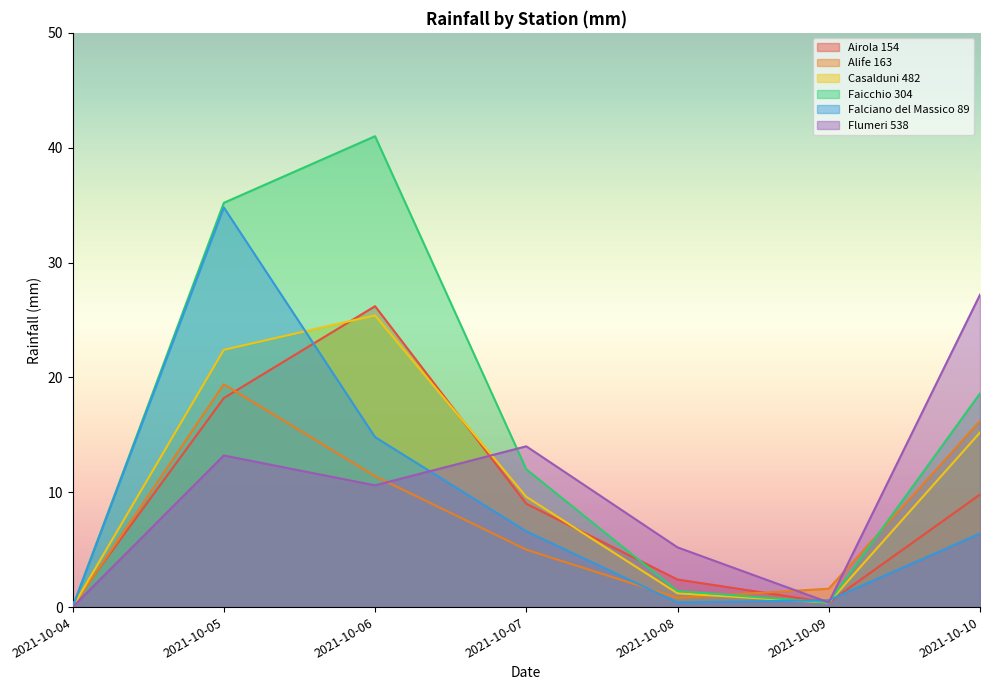

Where do Airola 154 and Casalduni 482 first cross each other?

2021-10-04 and 2021-10-05